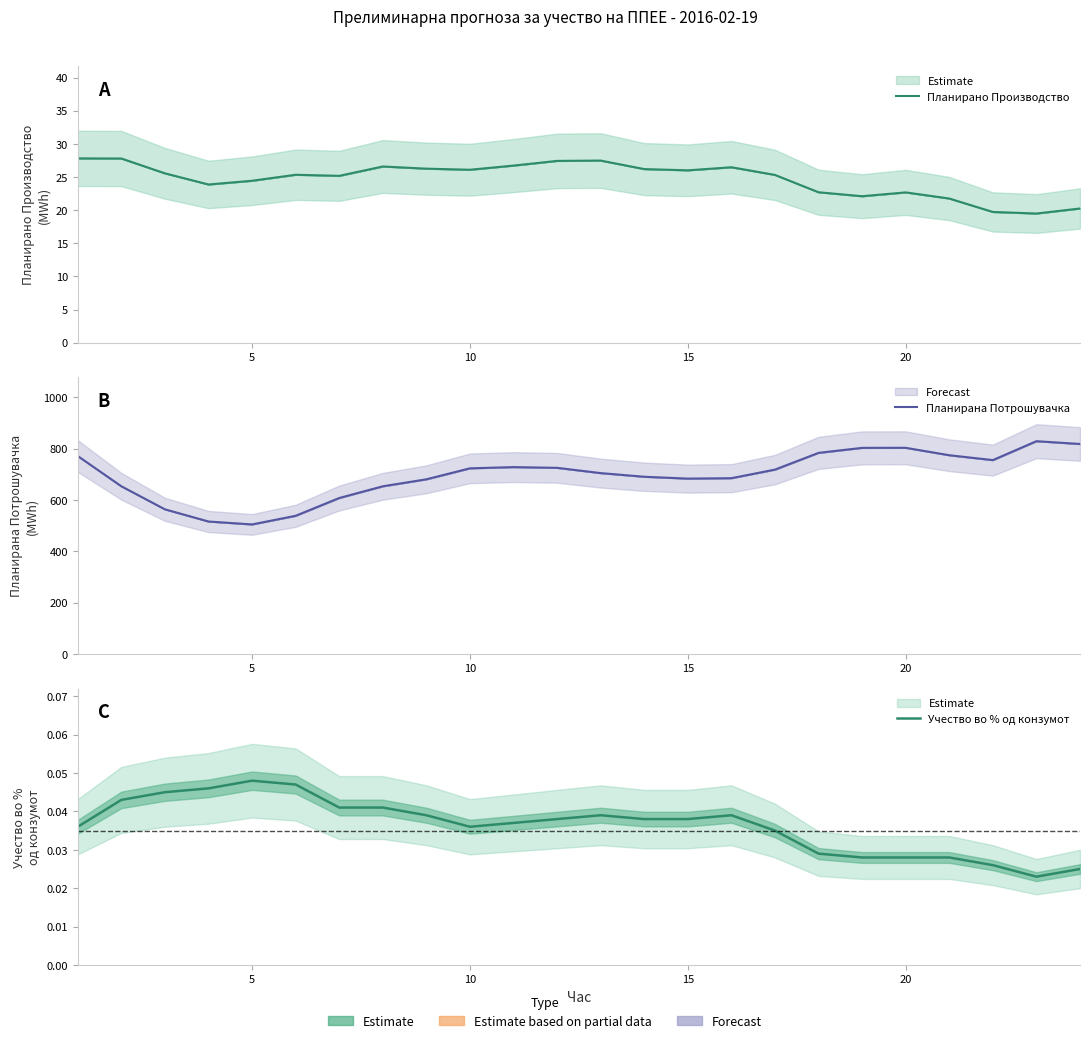

Count the number of categories in the chart.

24